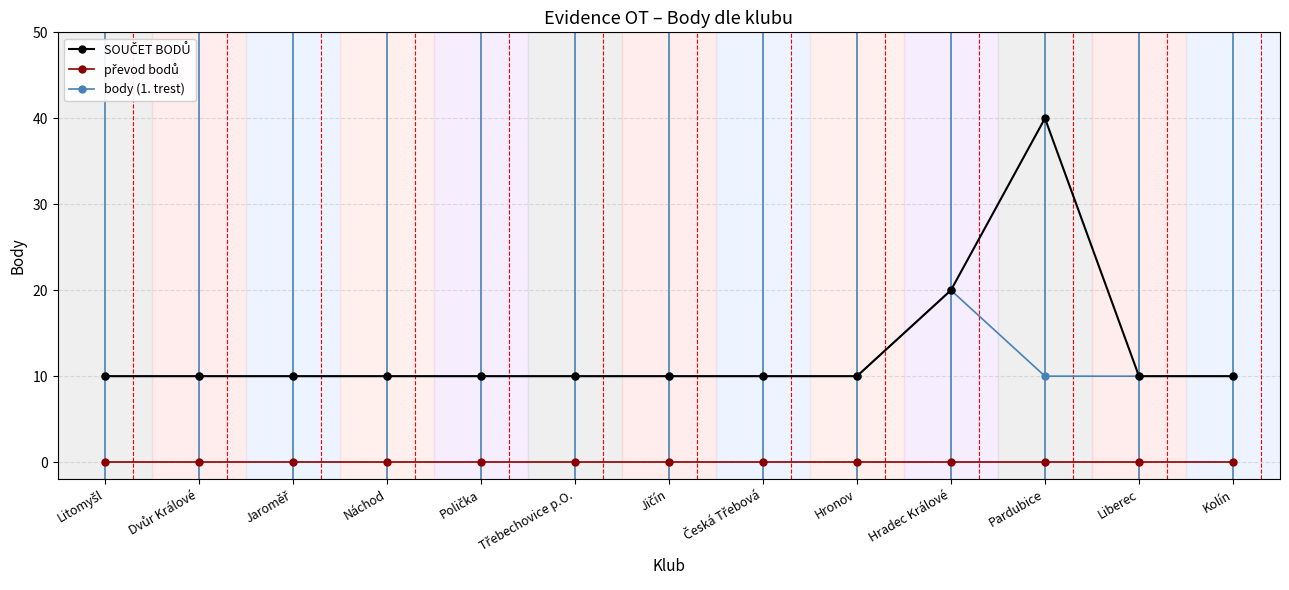

The value of body (1. trest) at Hronov is 6. True or false?

False